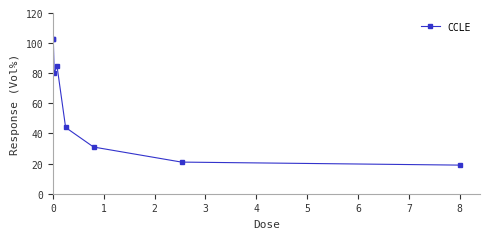

What is the value of the 2nd point from the left?

102.8